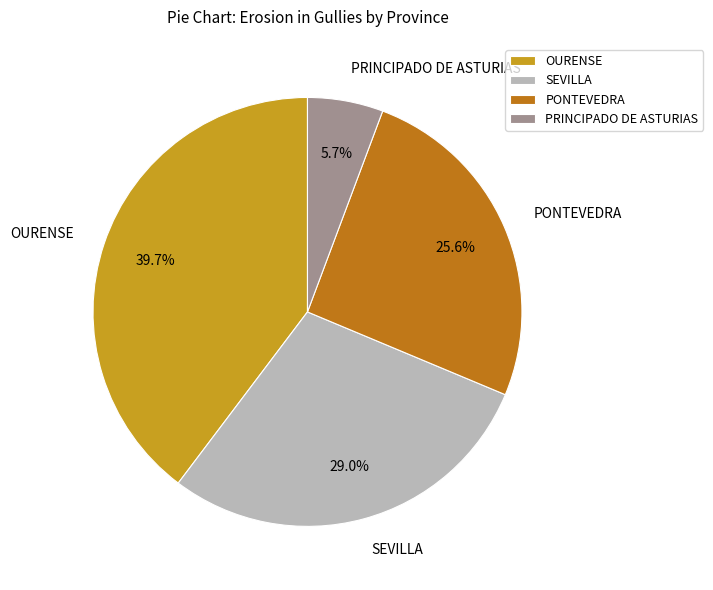

How many segments does this pie chart have?

4